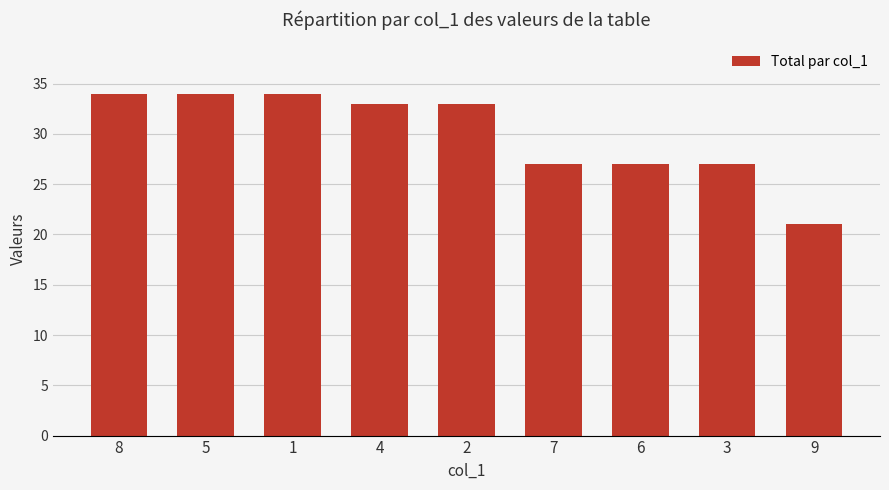

How many bars are there in total?

9